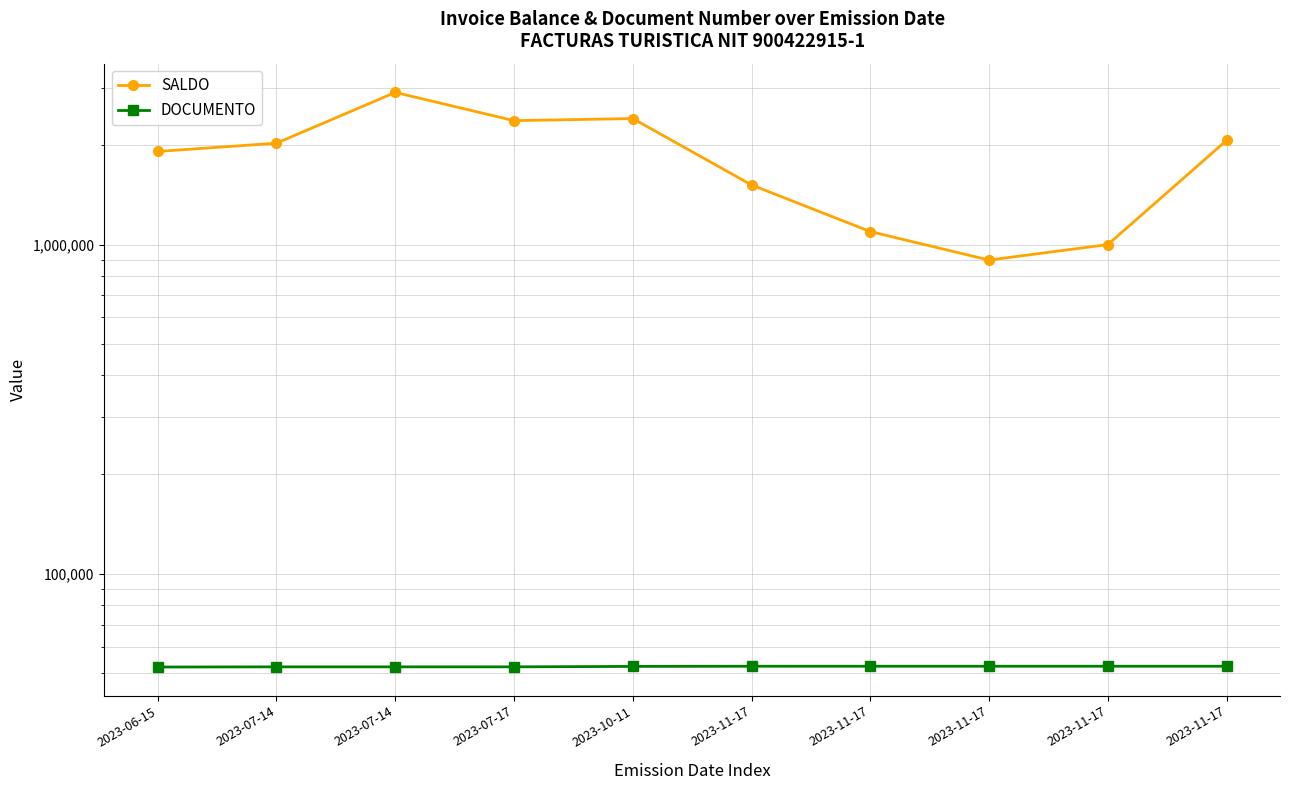

True or false: DOCUMENTO has a value of 51984 at 2023-06-15.

True